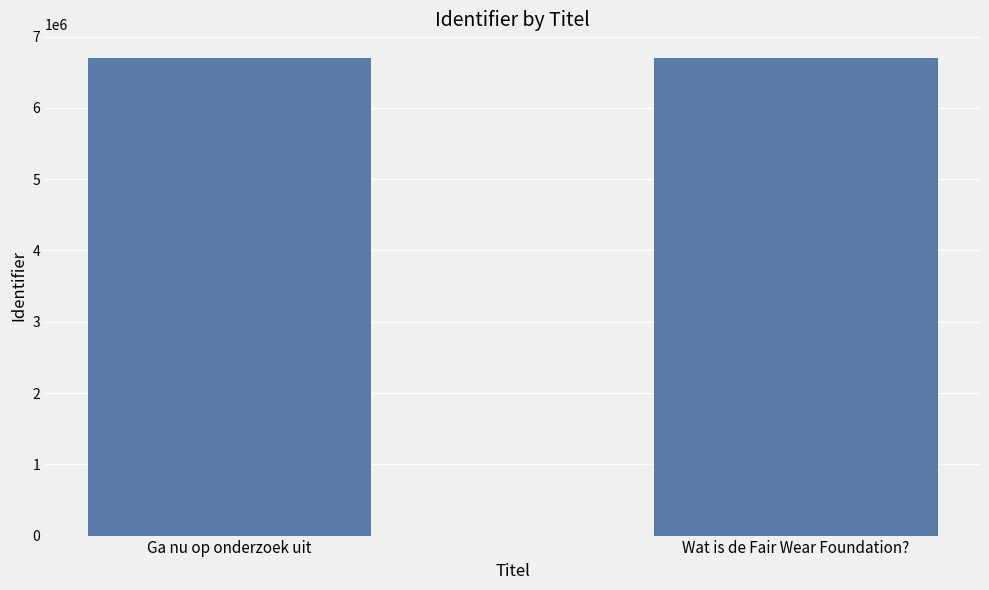

What is the label of the 1st bar from the right?

Wat is de Fair Wear Foundation?